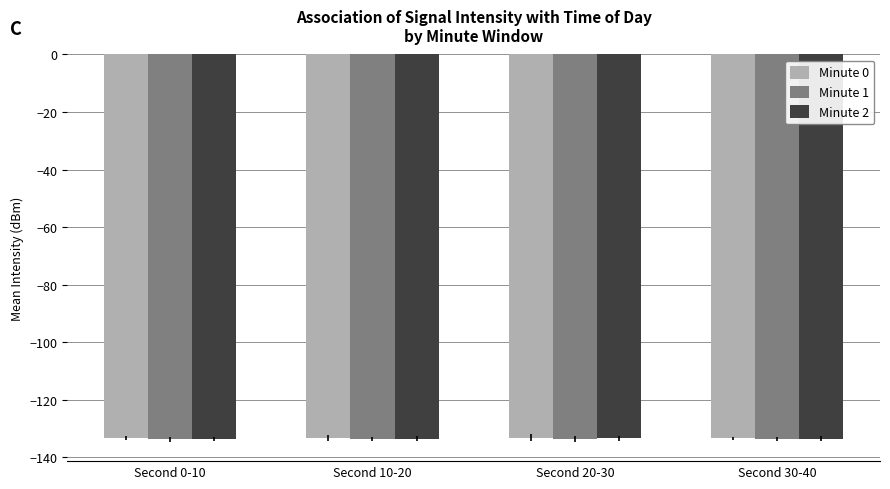

What is the sum of all Minute 1 values?

-534.8